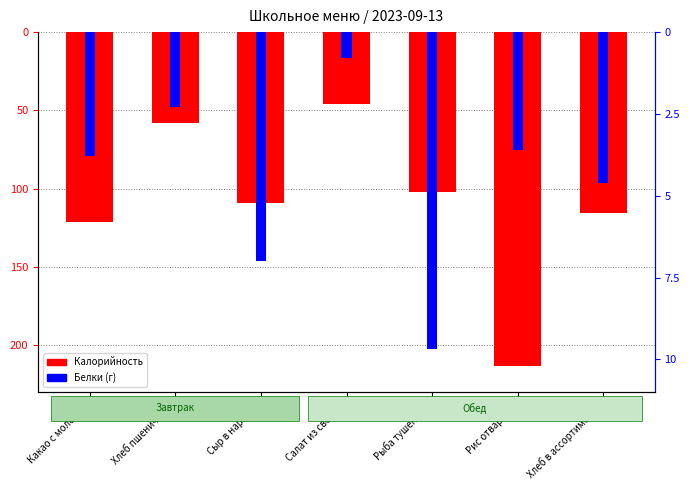

What is the difference between the maximum and minimum values in the Калорийность series?

167.5